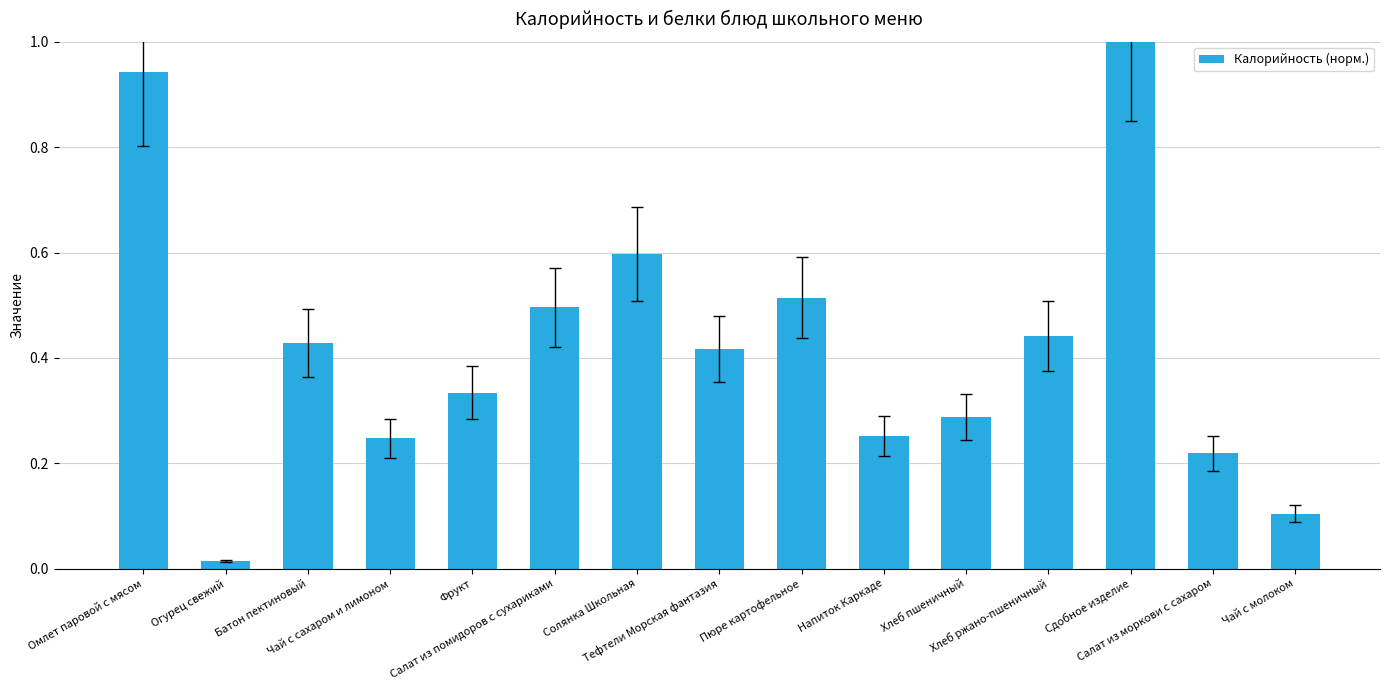

What is the approximate value at Чай с молоком?

0.1